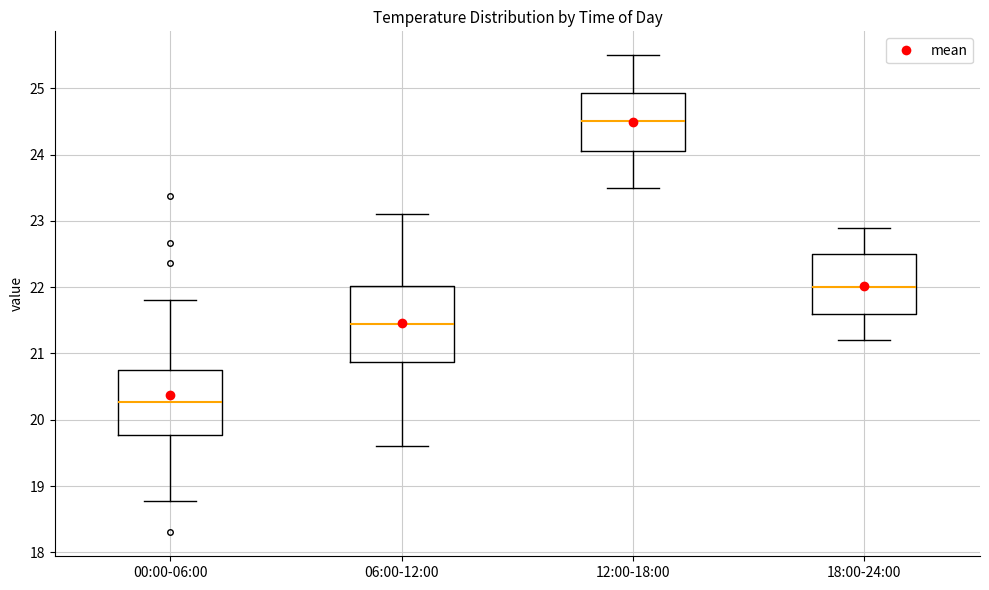

Where does the median line of the box for 00:00-06:00 sit on the y-axis? The values are not printed on the chart, so give them approximately, as read against the axis.

20.3